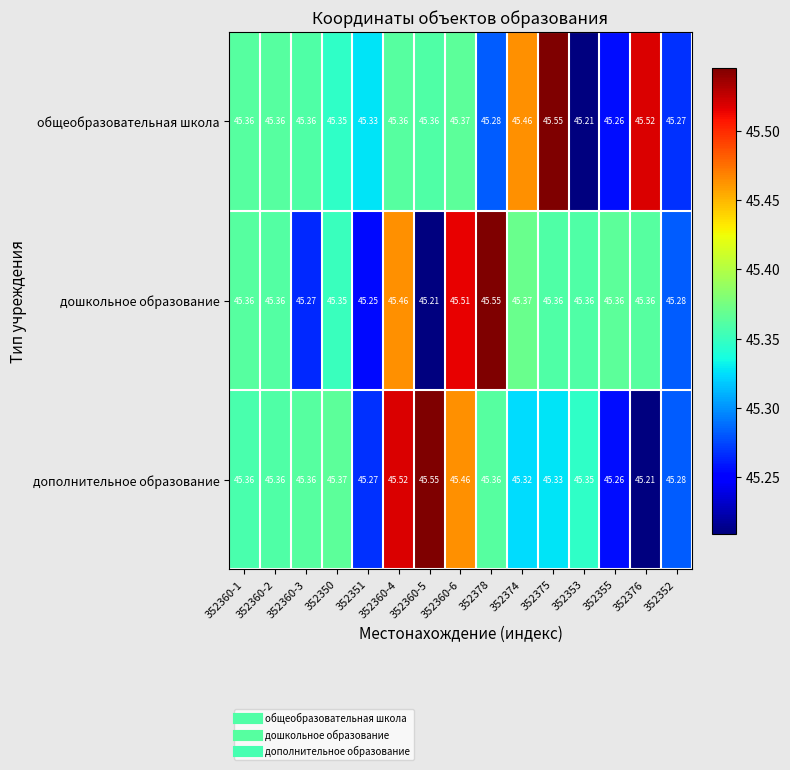

What is the minimum value shown in the chart?

45.2